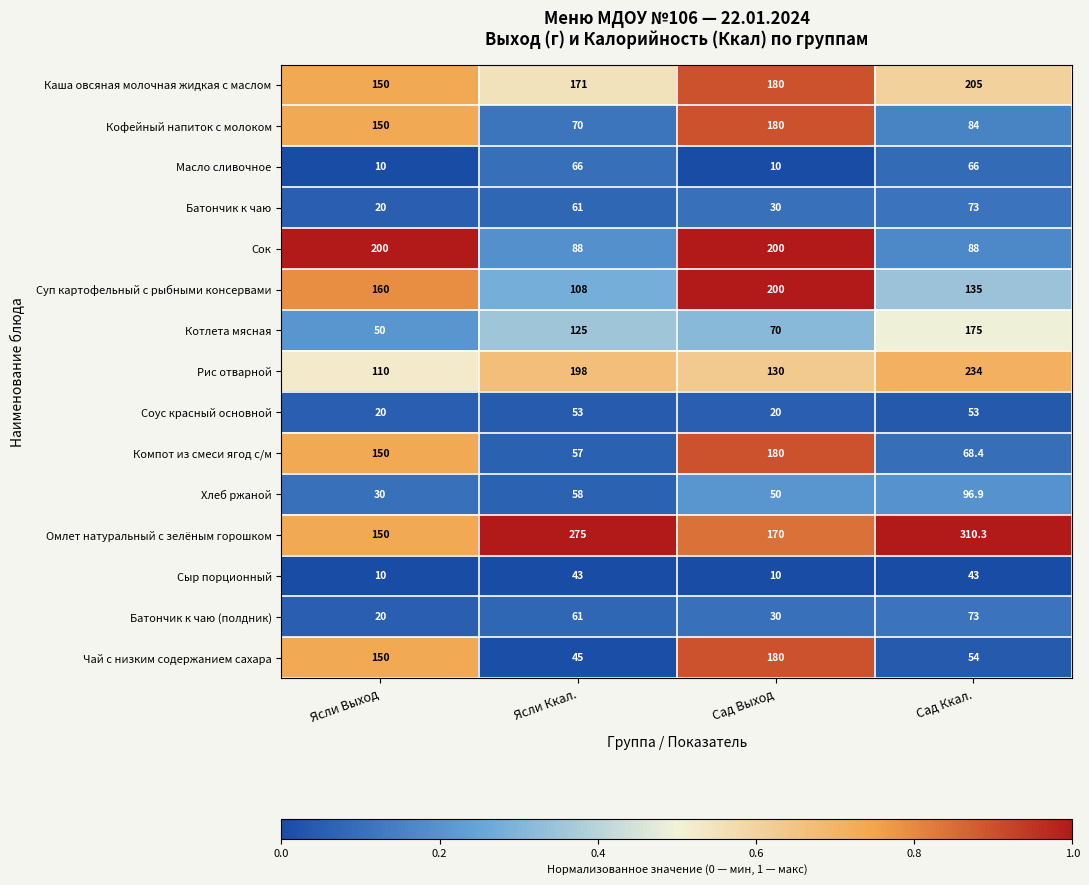

What is the maximum value for Хлеб ржаной?

96.9